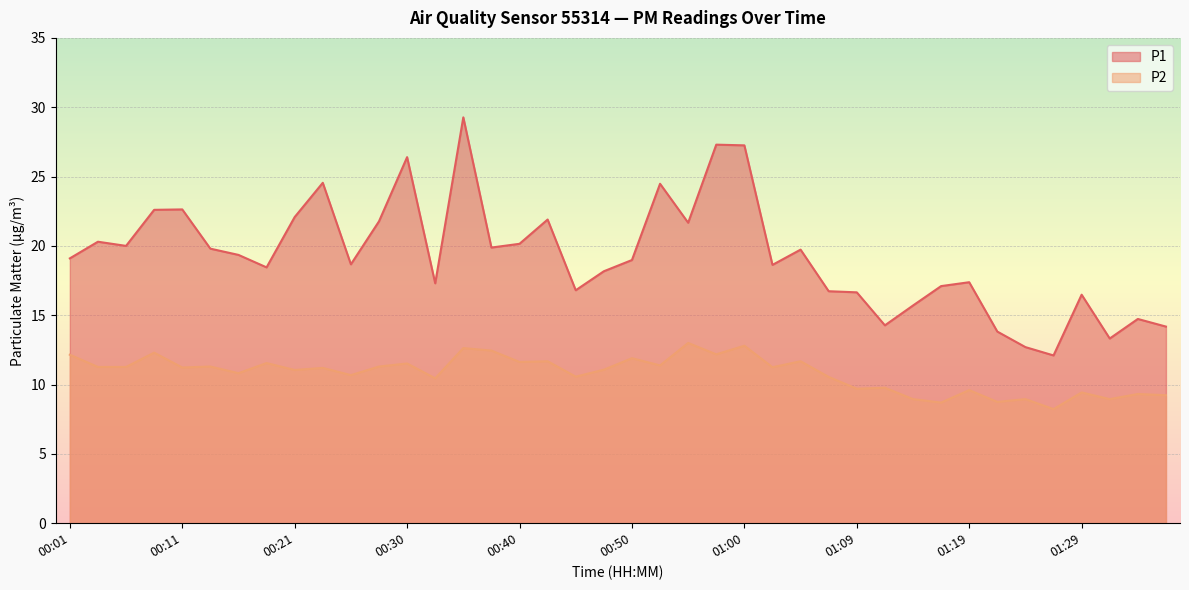

List the series in order of their overall mean, lowest first.

P2, P1